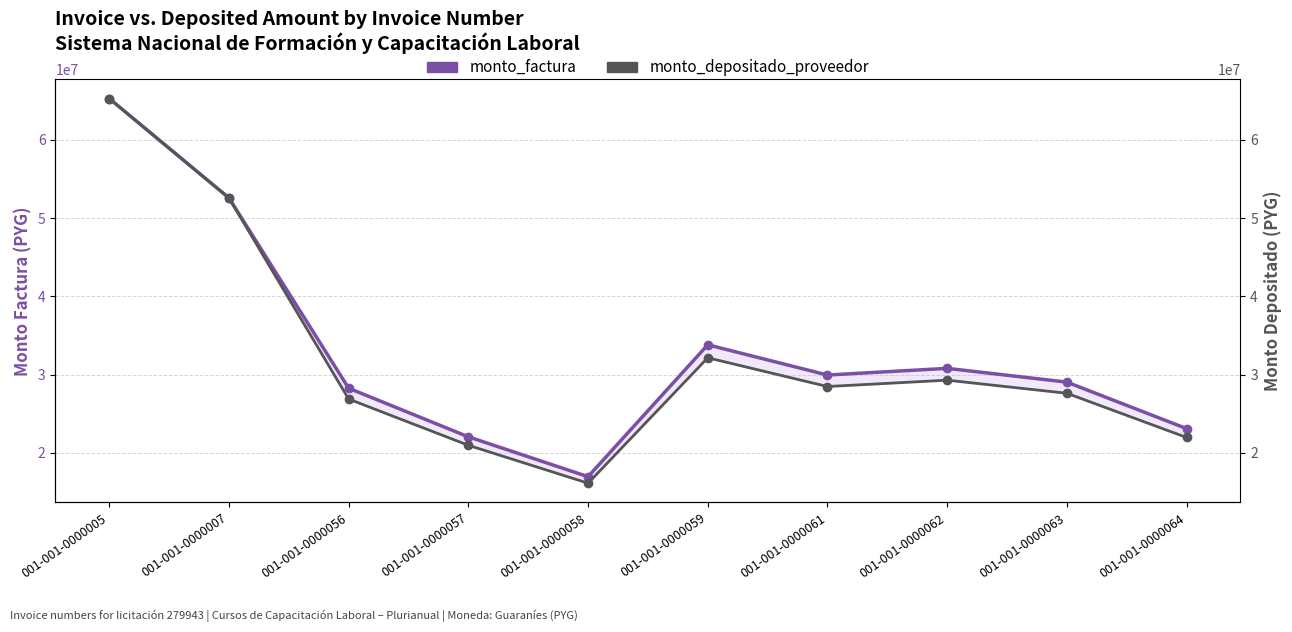

Where does the monto_depositado_proveedor series first go above 28478101?

001-001-0000005